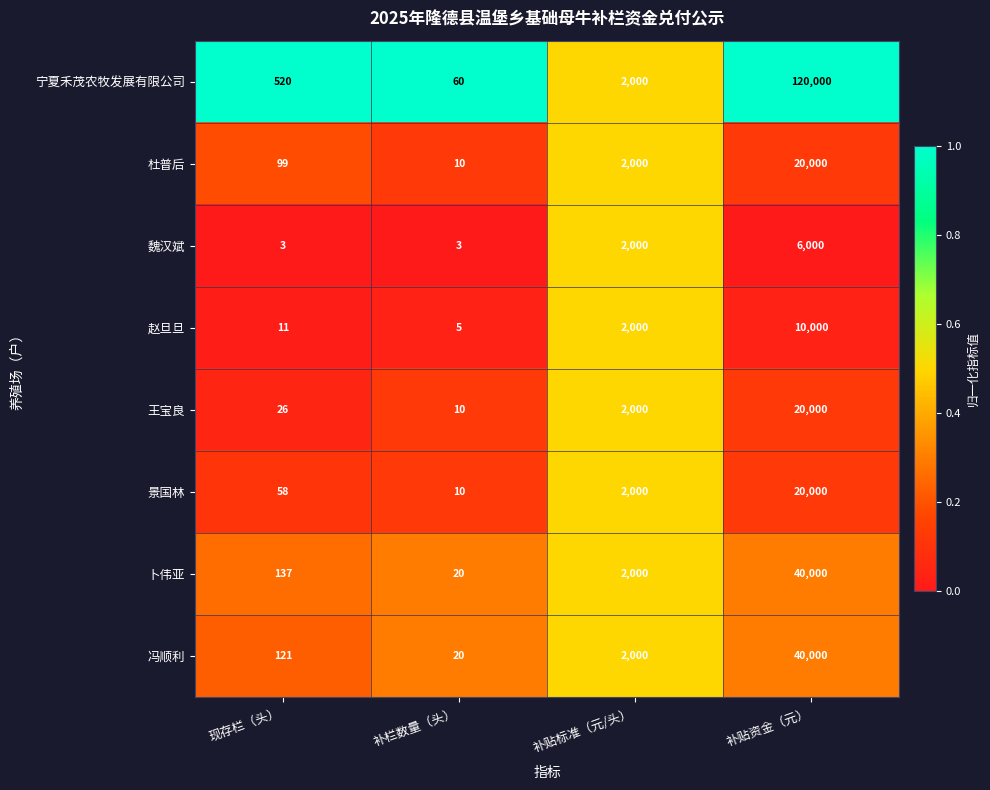

How many series are shown in this chart?

8